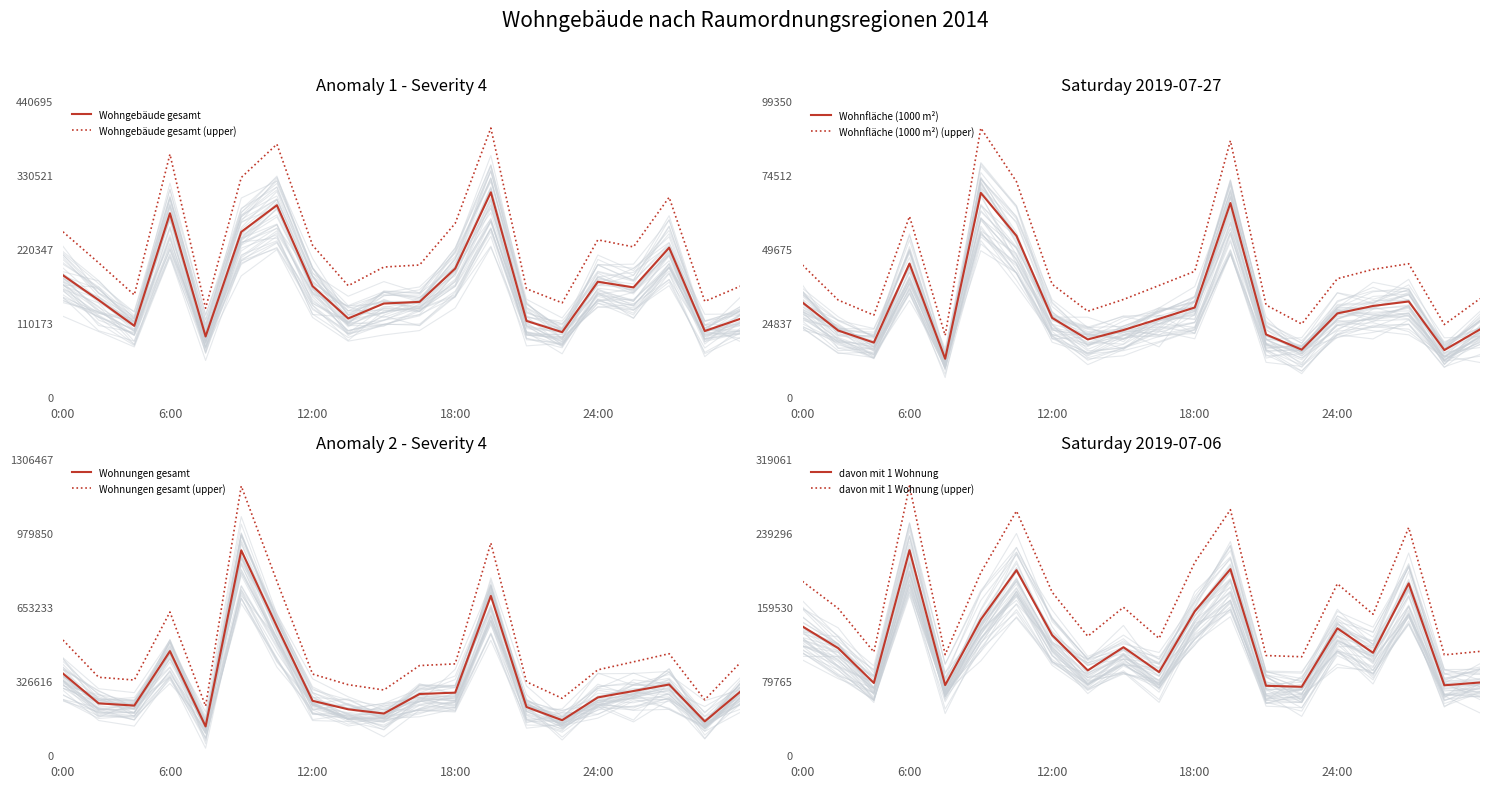

What are all the series names shown in the legend?

Wohngebäude gesamt, davon mit 1 Wohnung, Wohnfläche (1000 m²), Wohnungen gesamt